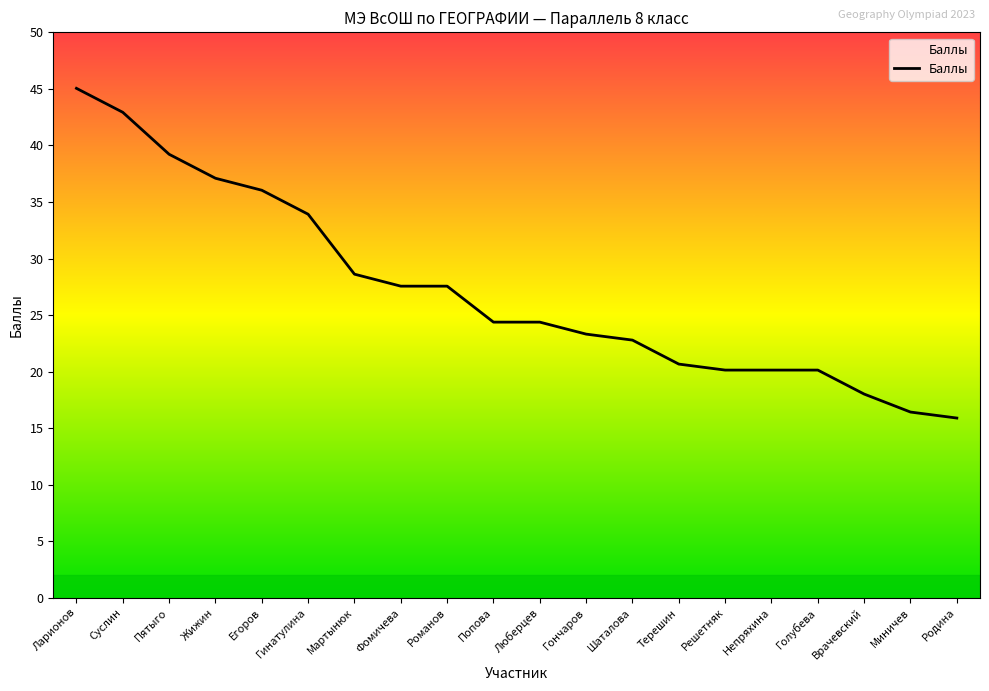

What is the minimum value shown in the chart?

15.9